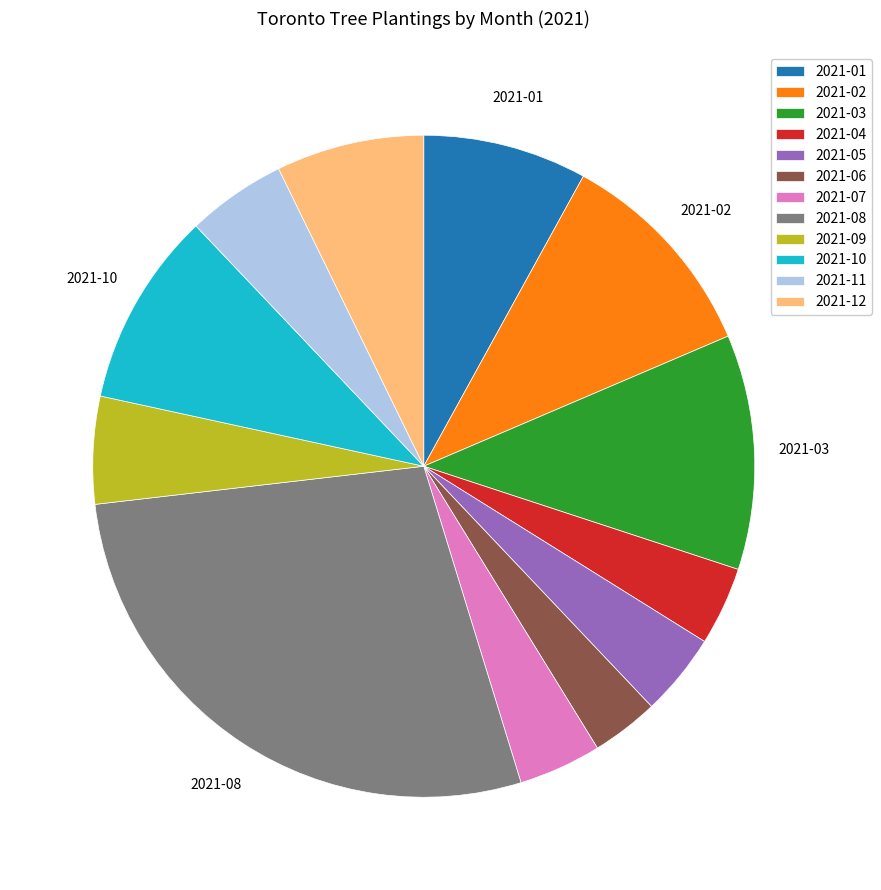

Count the number of slices in the pie.

12